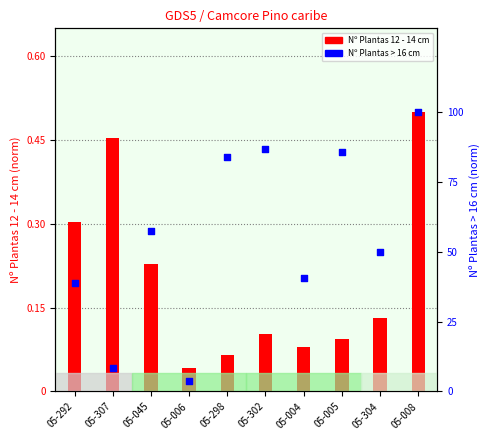

At which category is the sum across all series the highest?

05-008